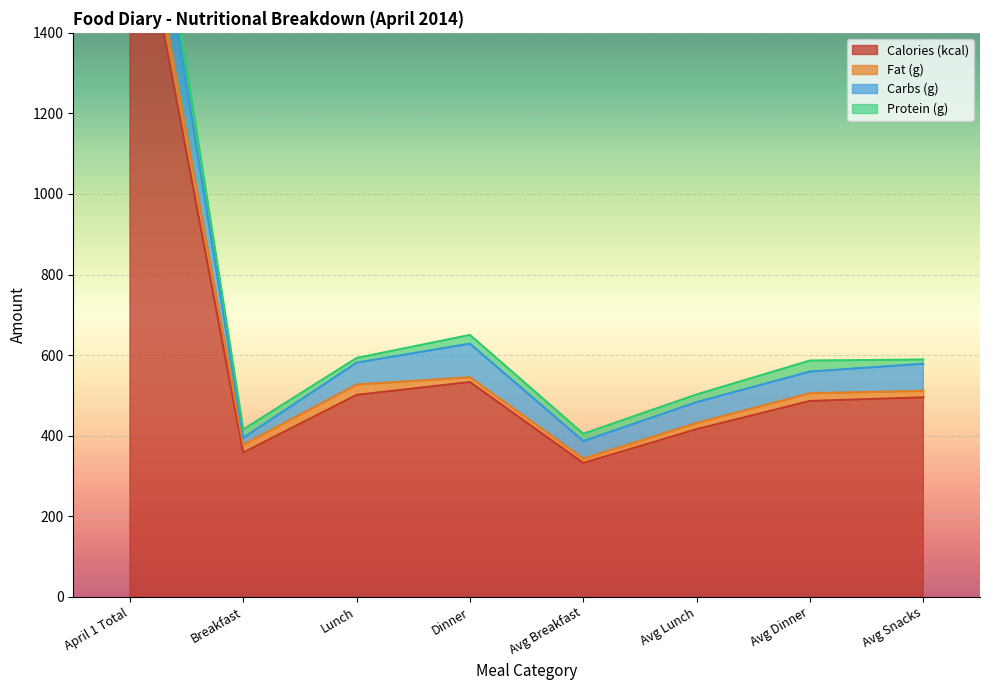

Where does the Carbs (g) series first go above 578?

April 1 Total